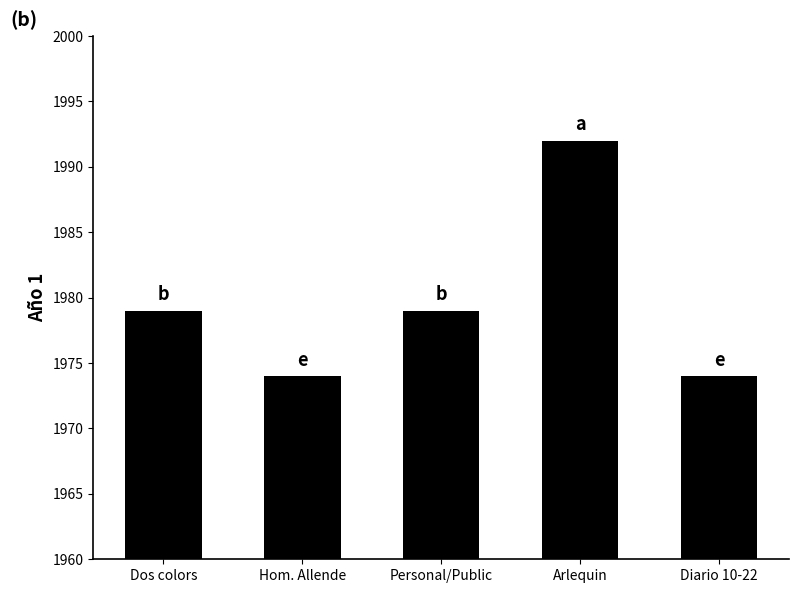

What is the maximum value shown in the chart?

1992